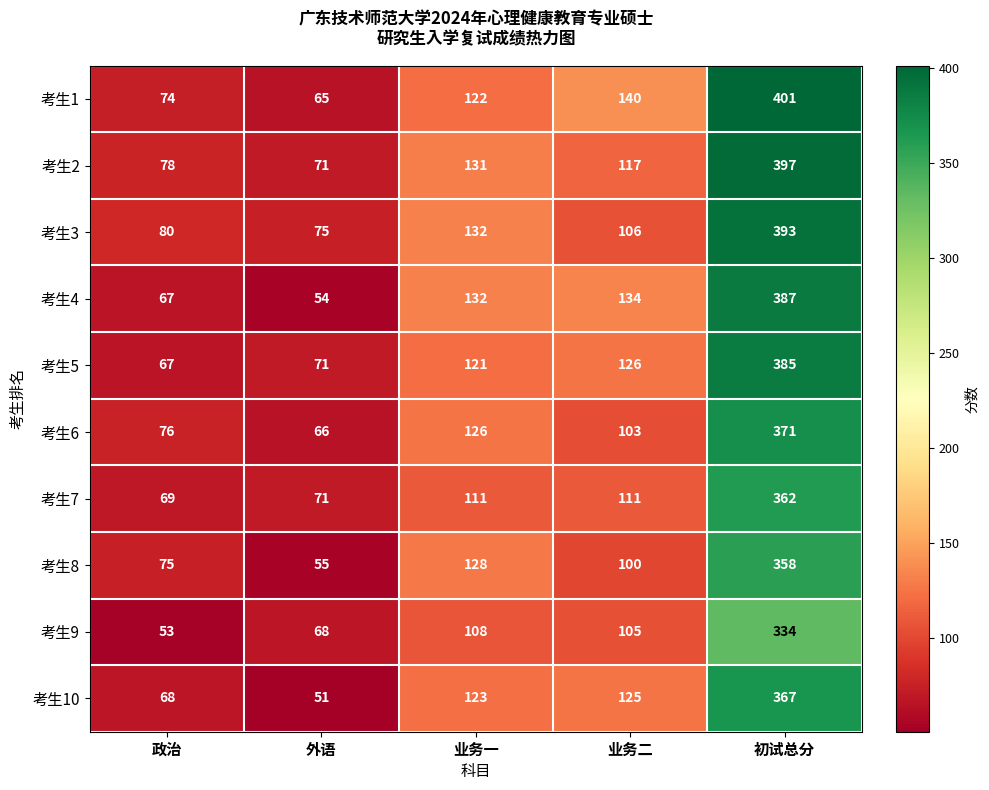

Rank the series by their maximum value, from highest to lowest.

考生1, 考生2, 考生3, 考生4, 考生5, 考生6, 考生10, 考生7, 考生8, 考生9